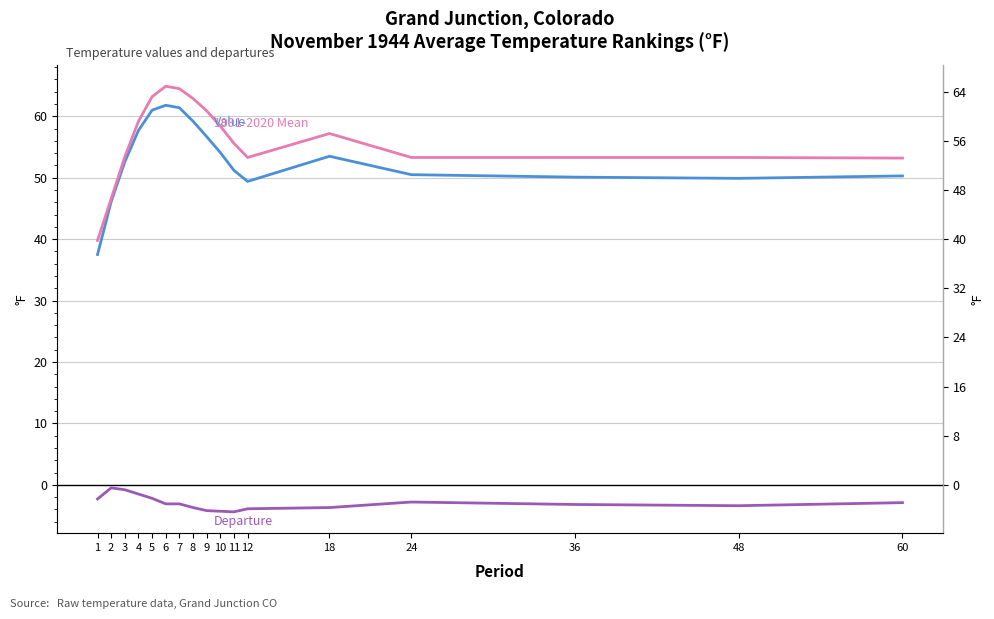

In 1991-2020 Mean, how many points are higher than both neighbors (excluding endpoints)?

2